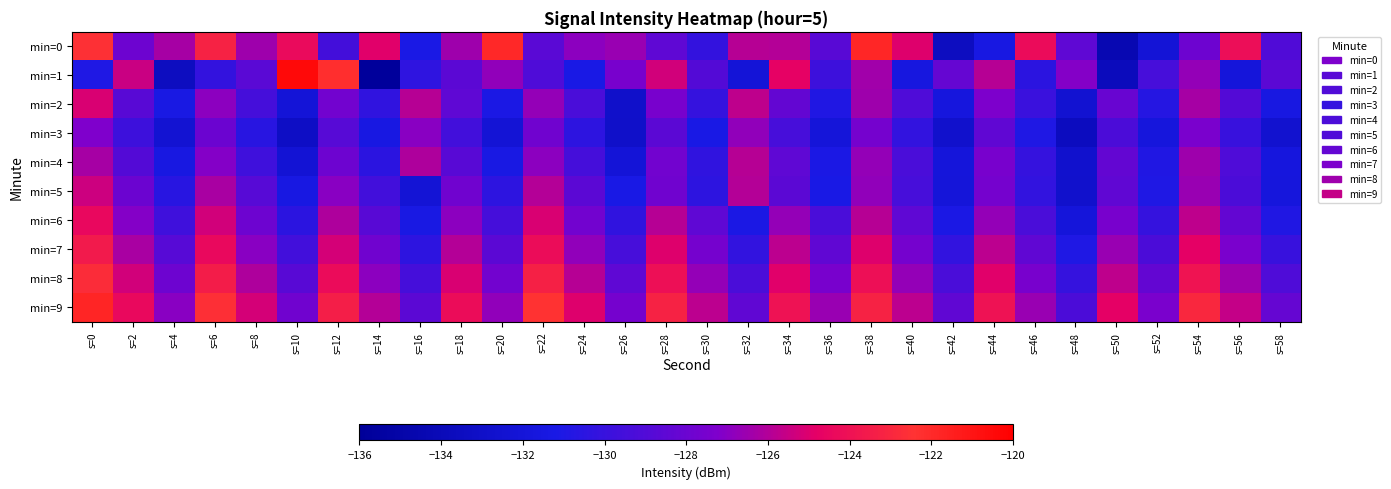

At how many categories does at least one series exceed -122?

4